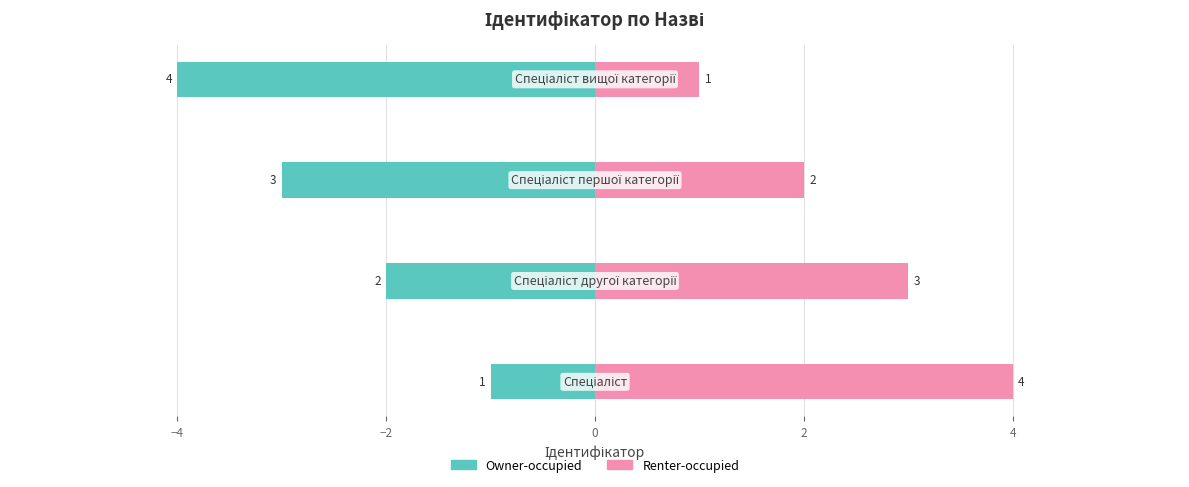

How many Owner-occupied values are between -3 and -1?

3